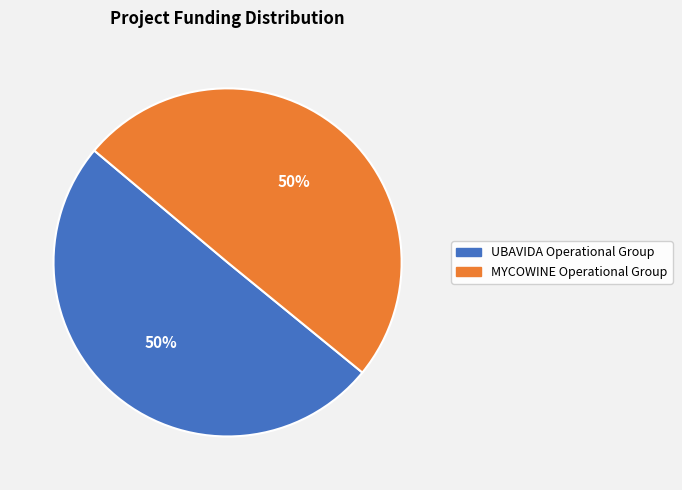

Is it true that UBAVIDA Operational Group is 50% of the pie?

True